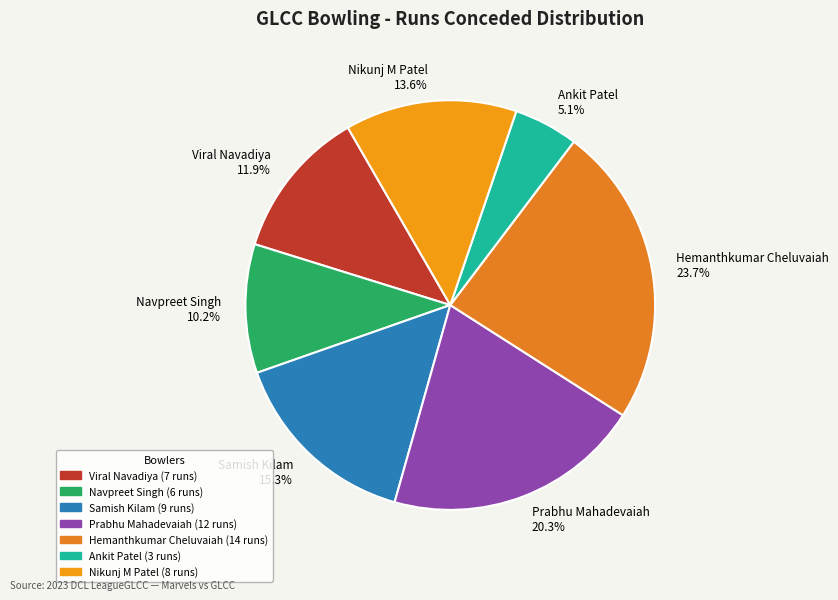

Which has a higher value, Ankit Patel or Navpreet Singh?

Navpreet Singh